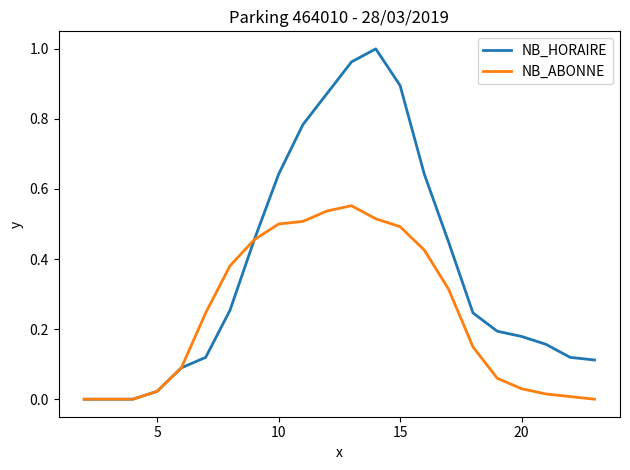

What are all the series names shown in the legend?

NB_HORAIRE, NB_ABONNE